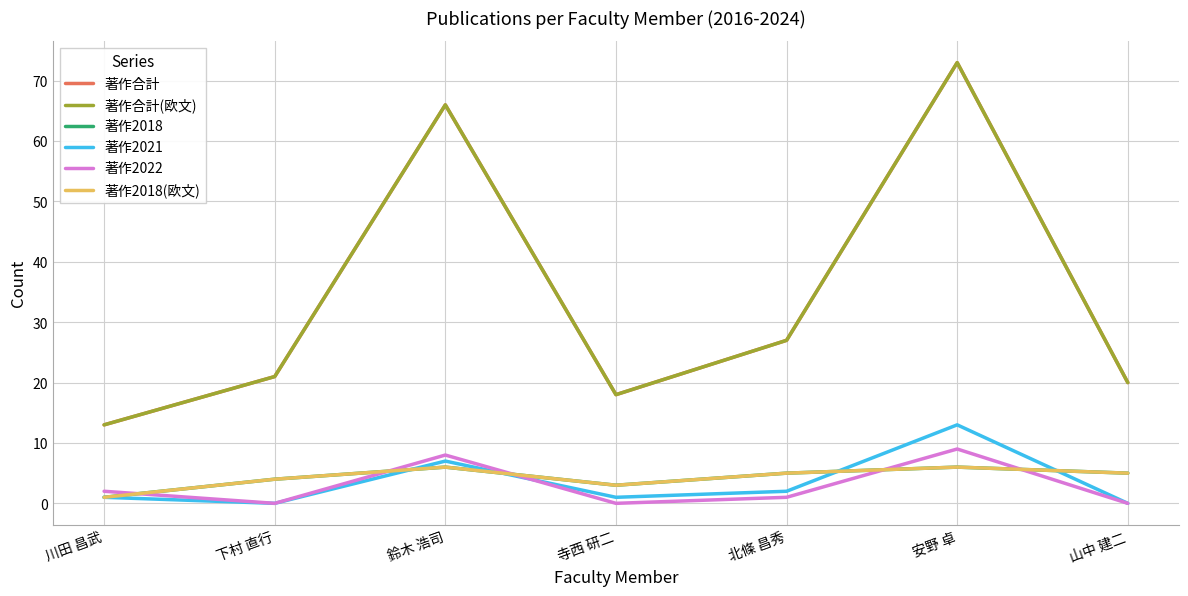

What is the highest value of the 著作2022 series?

9